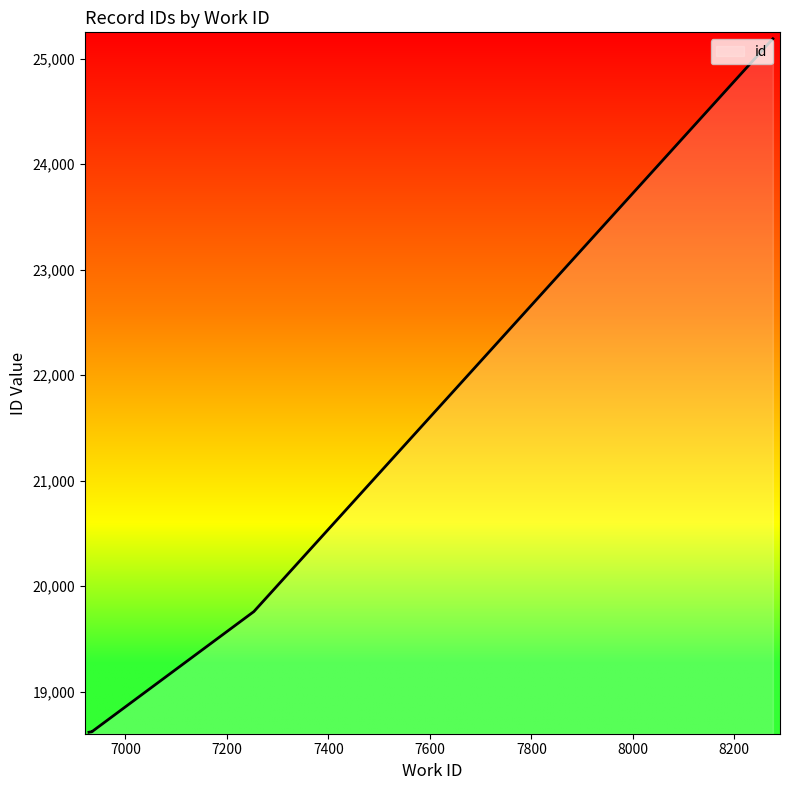

Which has a higher value, 6934 or 6930?

6934